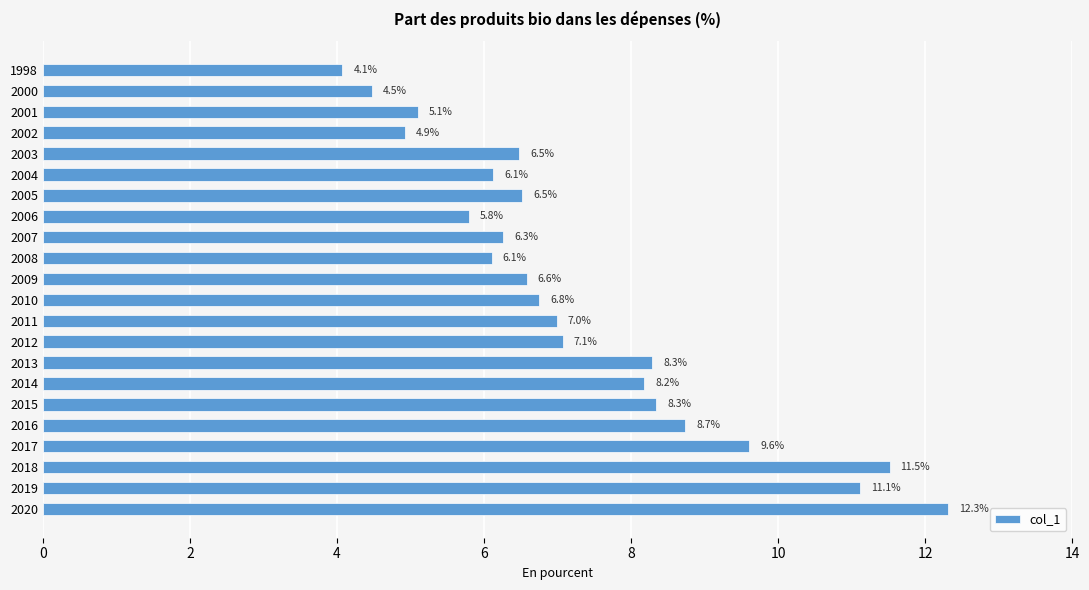

Where is the data nearest to the value 8?

2014